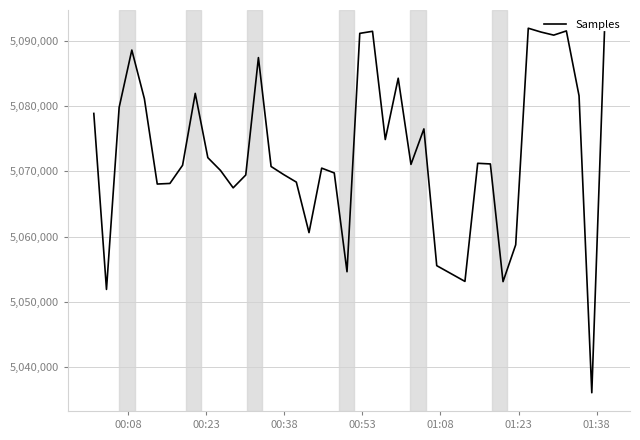

What is the smallest value displayed?

5036095